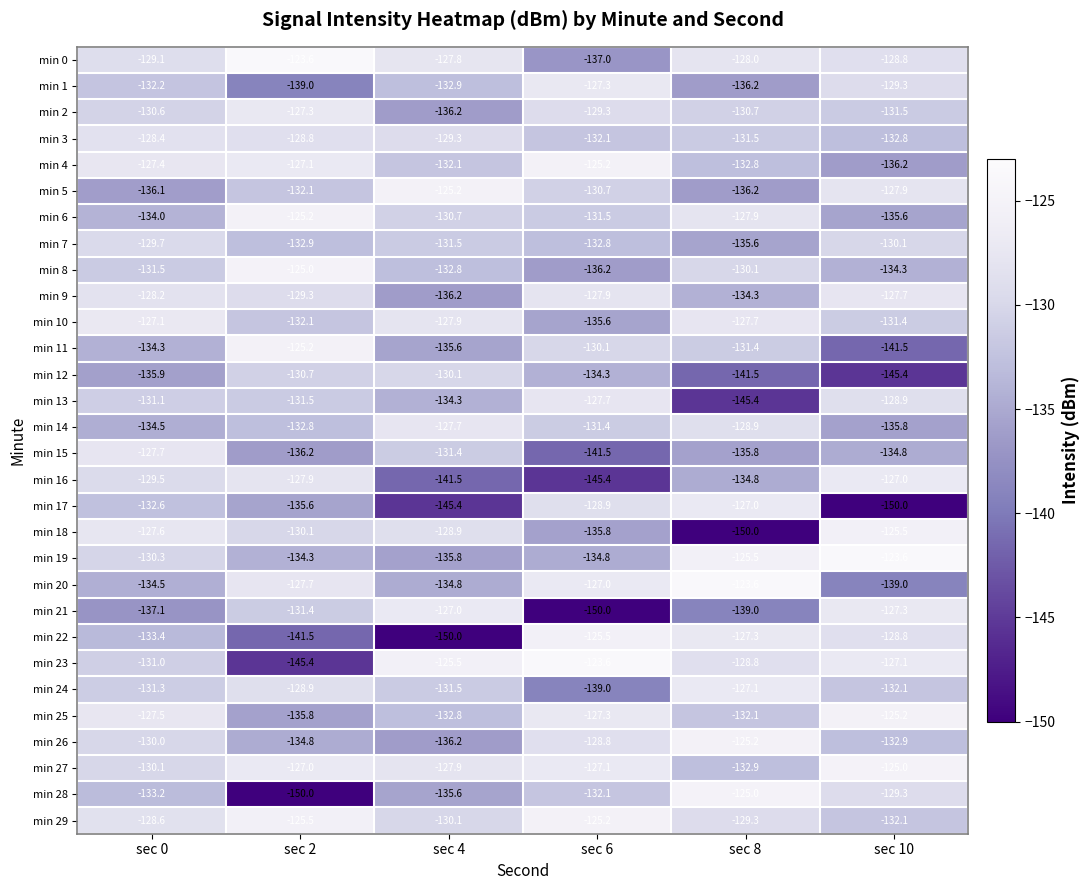

At which label is min 19 closest to -129?

sec 0